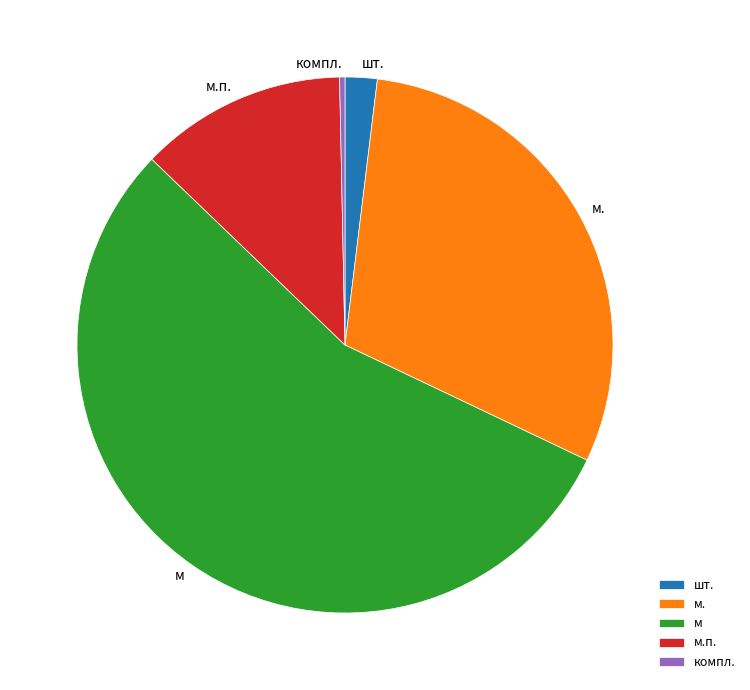

Is it true that компл. is 14% of the pie?

False